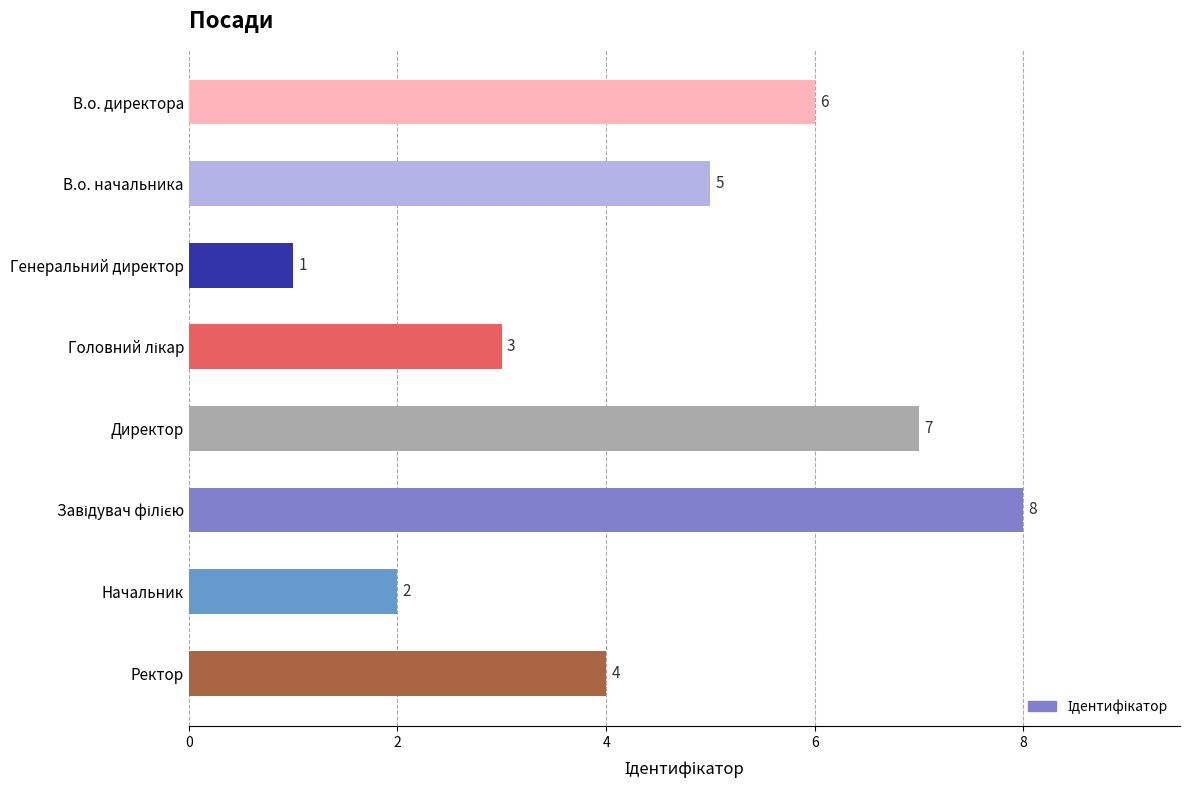

What is the minimum value shown in the chart?

1